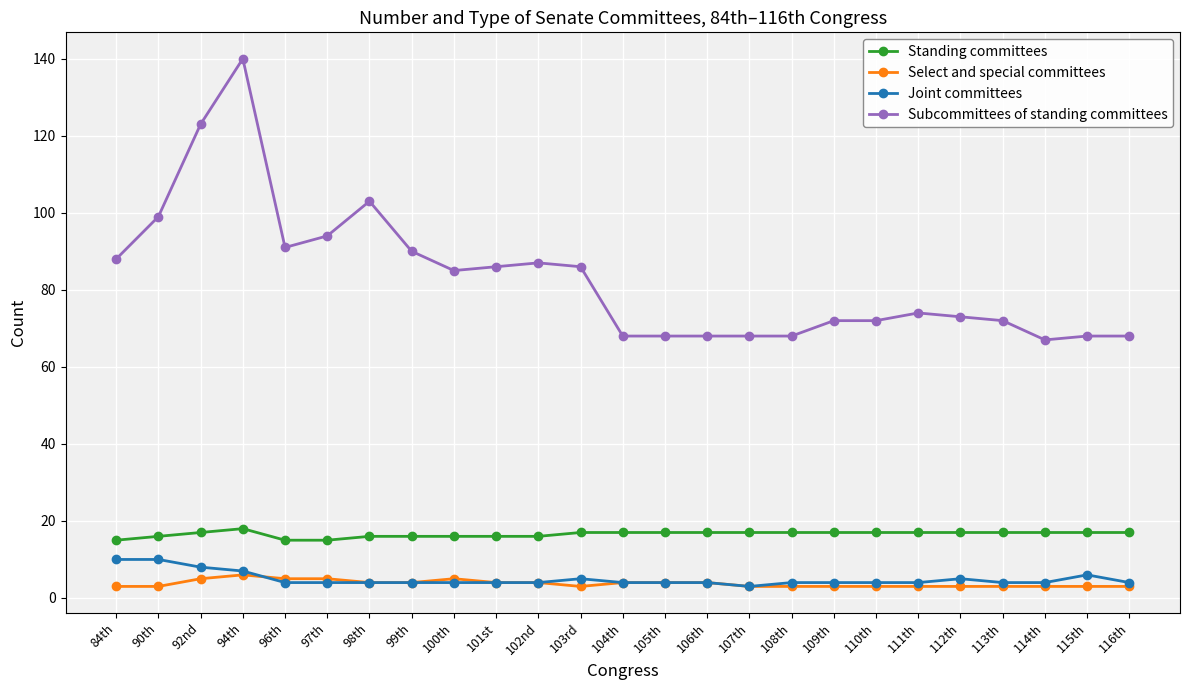

What is the total value across all series at 106th?

93